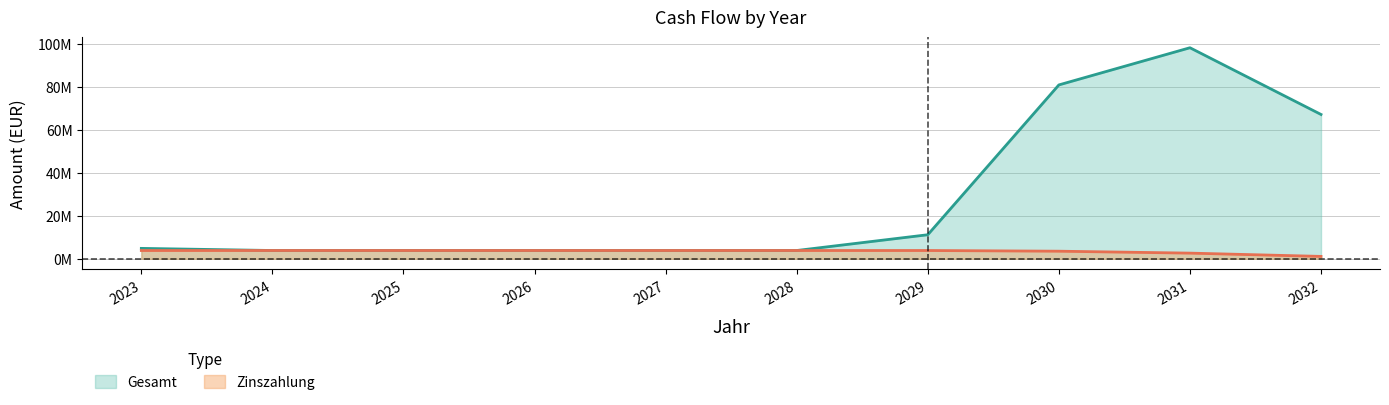

What is the sum of the Gesamt values at 2027 and 2030?

84628411.7